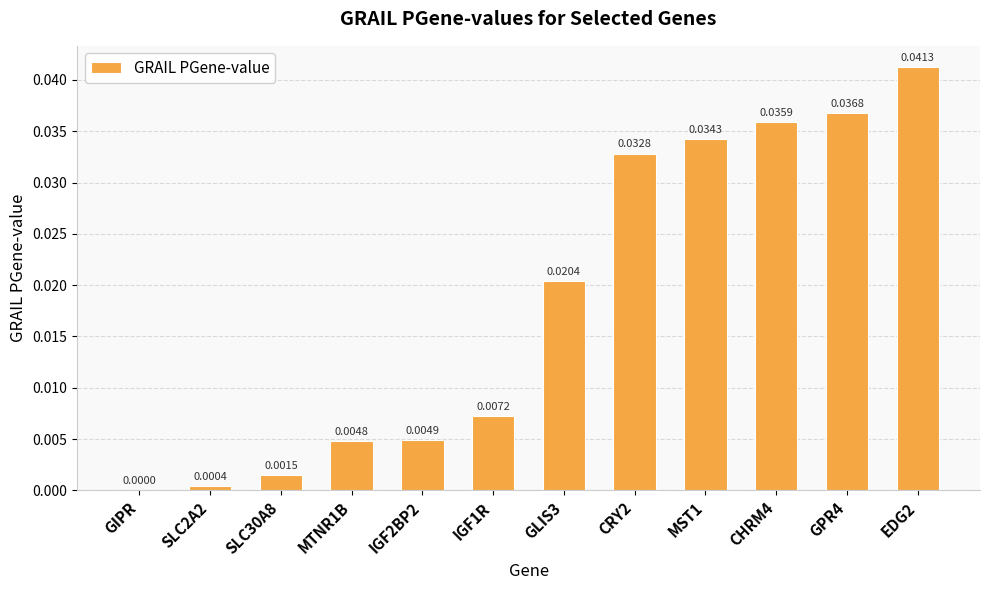

At which label is the value closest to 0?

GIPR